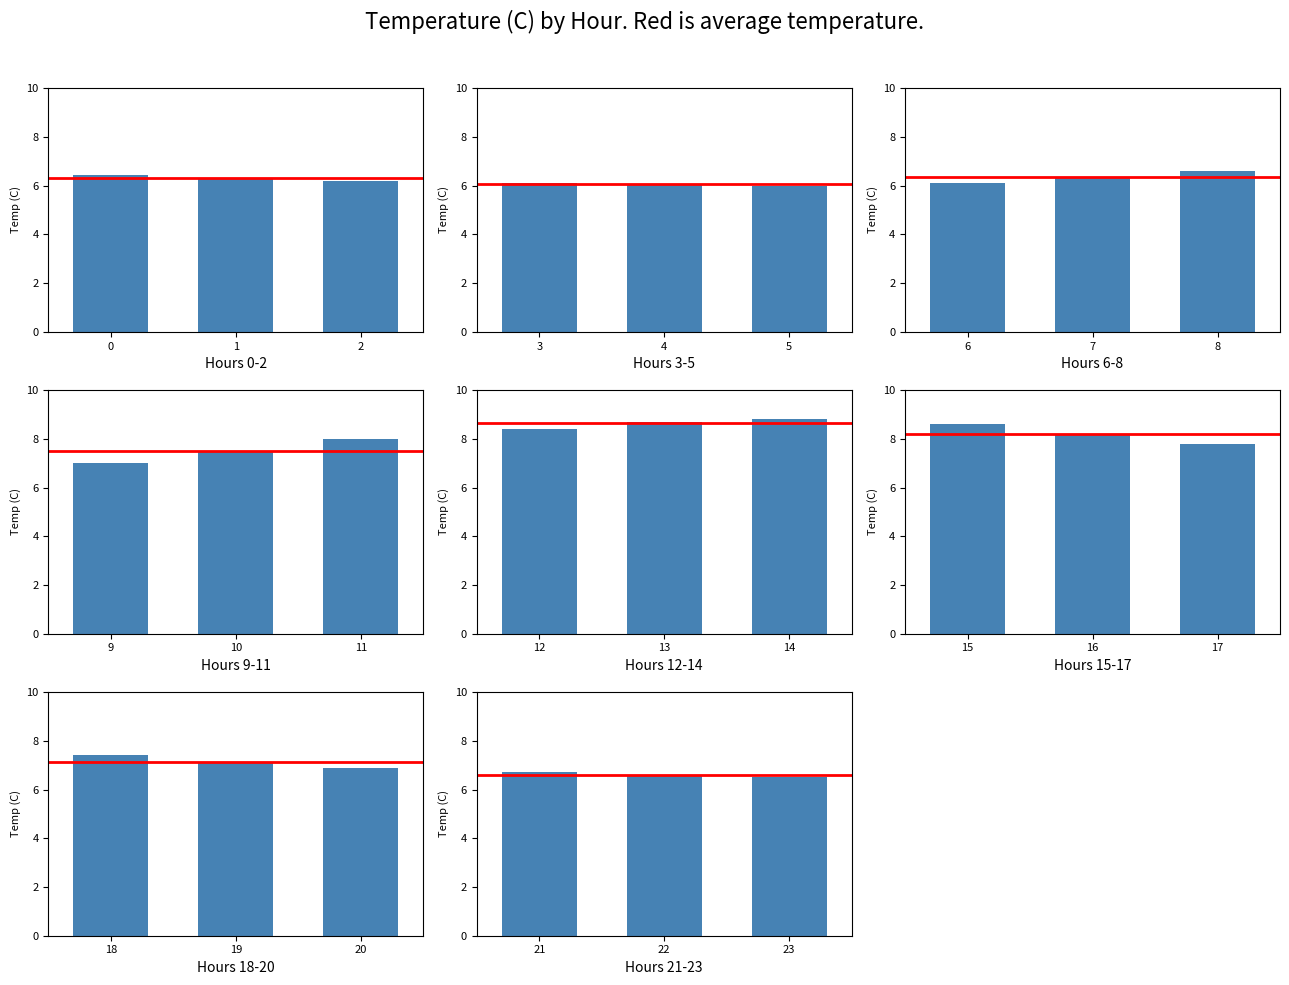

What is the value of the 14th bar from the left?

8.7